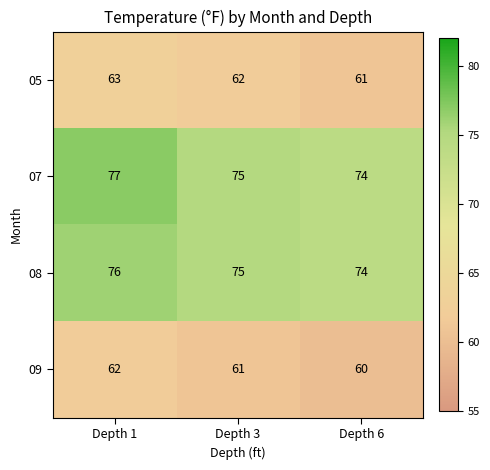

At which category does the chart reach its minimum across all series?

Depth 6